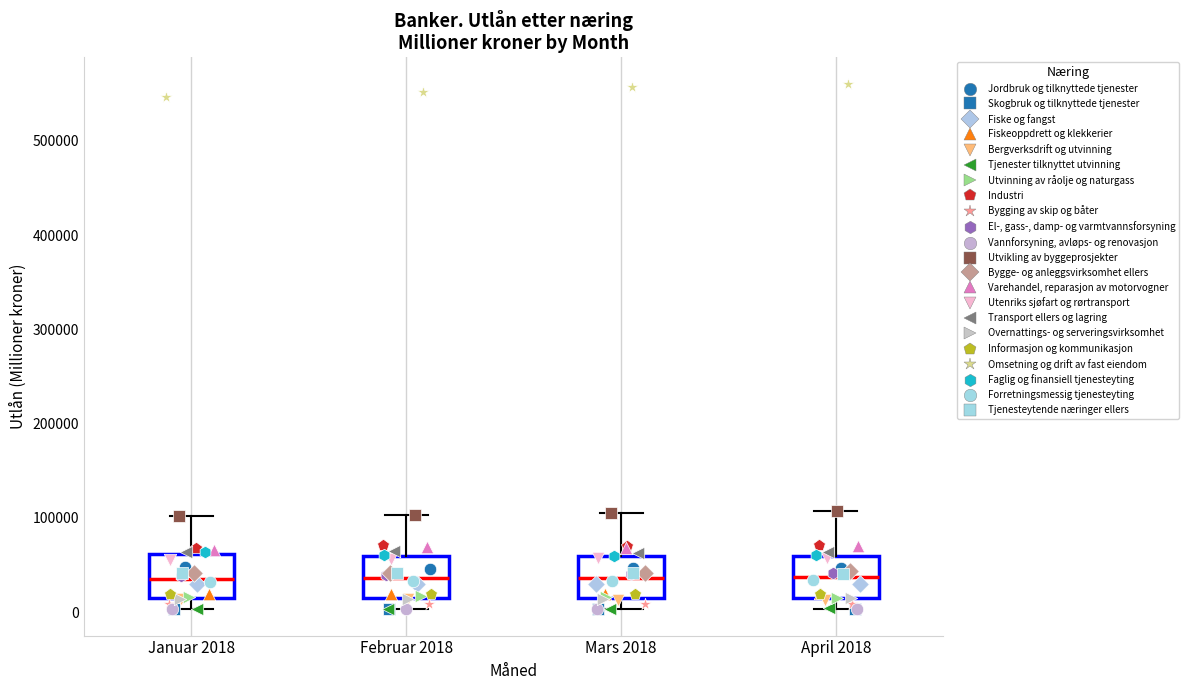

Where is the lower edge of the box for April 2018 on the y-axis? The values are not printed on the chart, so give them approximately, as read against the axis.

10000